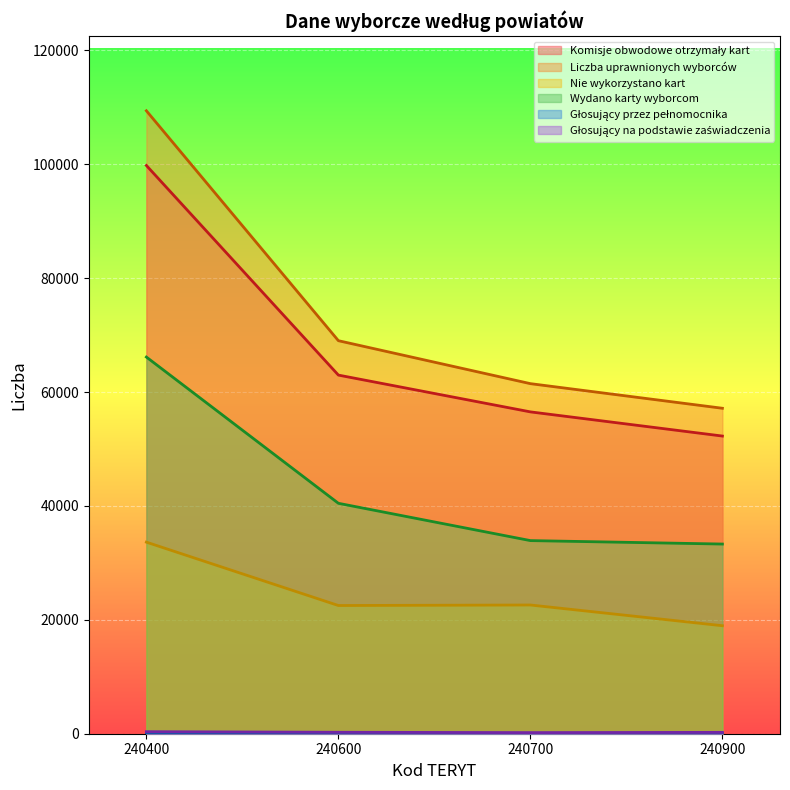

List the series in order of their peak value, lowest first.

Głosujący przez pełnomocnika, Głosujący na podstawie zaświadczenia, Nie wykorzystano kart, Wydano karty wyborcom, Komisje obwodowe otrzymały kart, Liczba uprawnionych wyborców